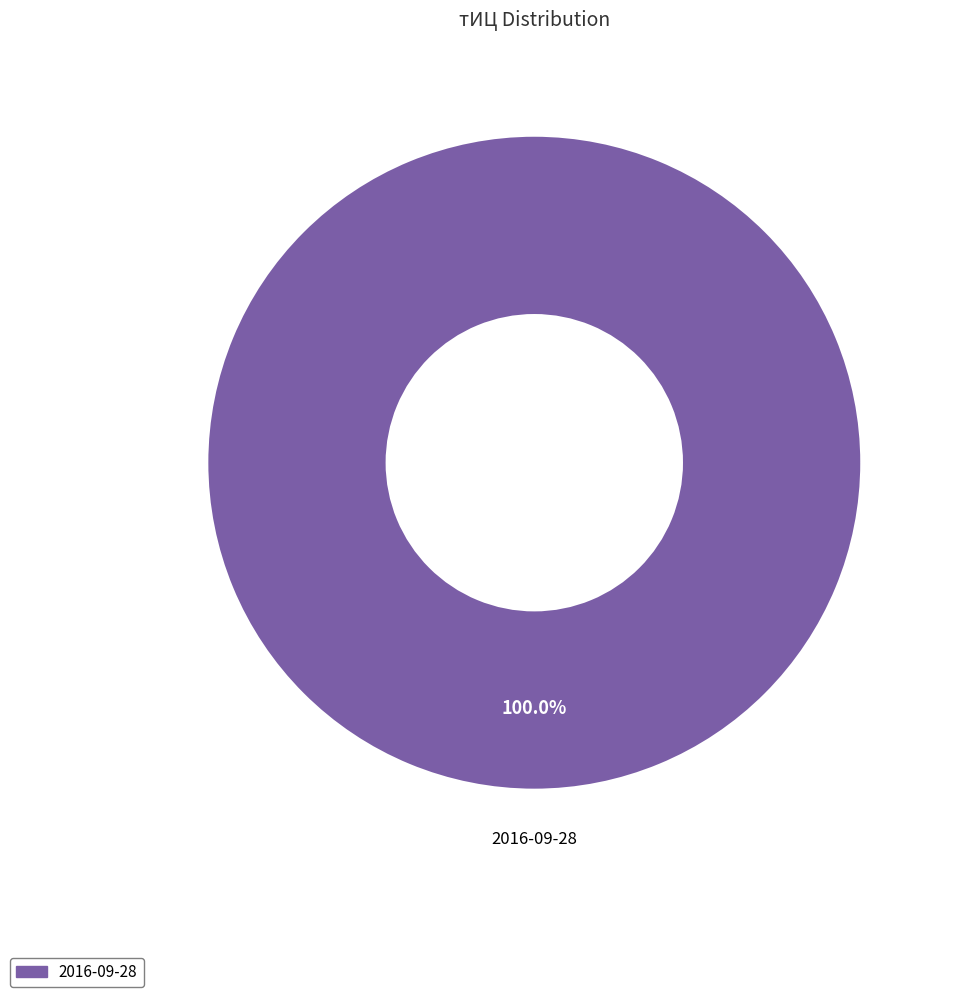

Count the number of slices in the pie.

1